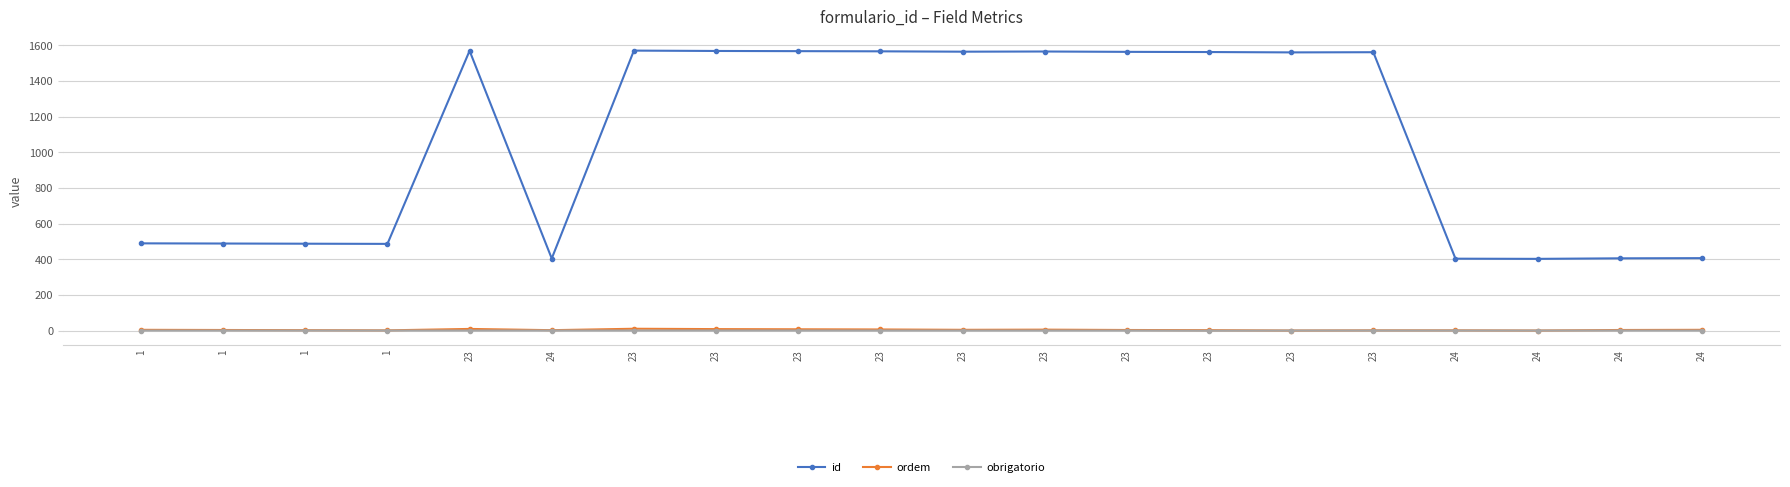

Count the ordem values in the range 3 to 7.

11